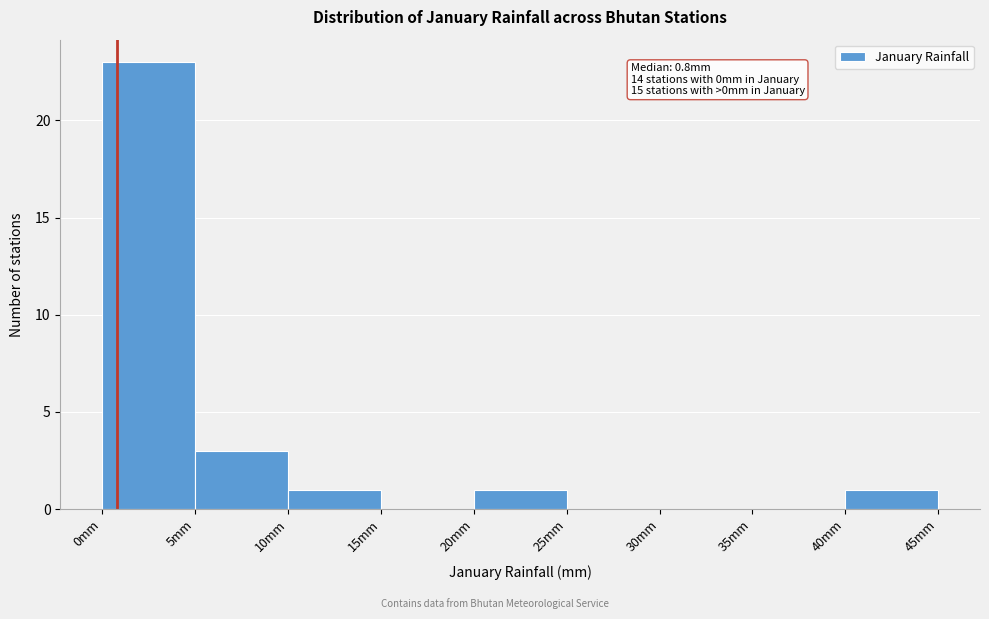

Over which range of the x-axis is the bar tallest?

0 to 5